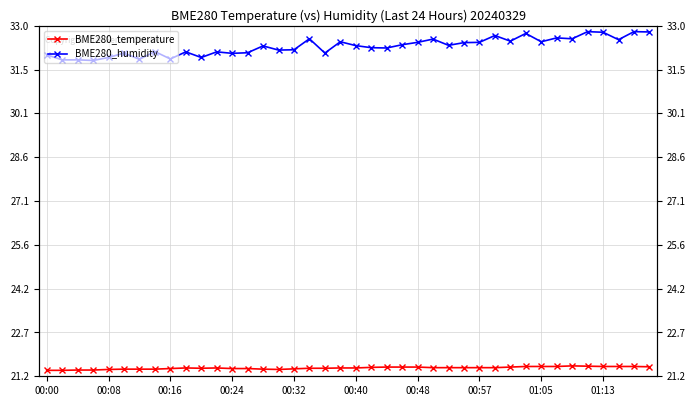

List the series in order of their peak value, highest first.

BME280_humidity, BME280_temperature